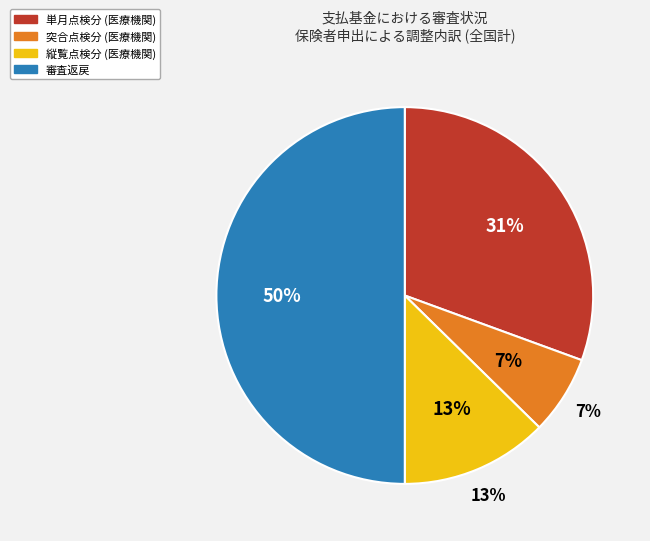

How many segments does this pie chart have?

4